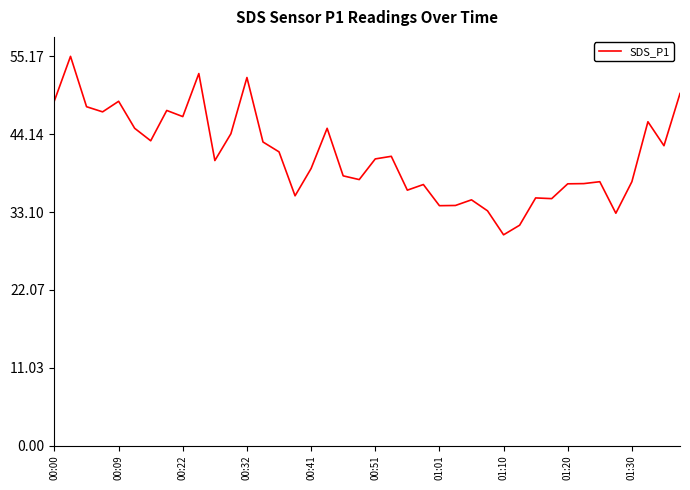

What is the minimum value shown in the chart?

29.9